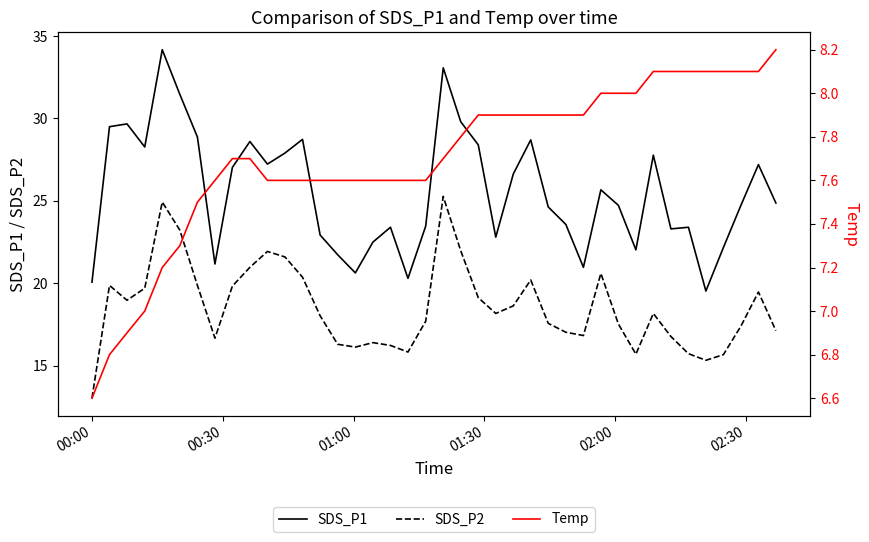

What is the maximum value for SDS_P2?

25.3